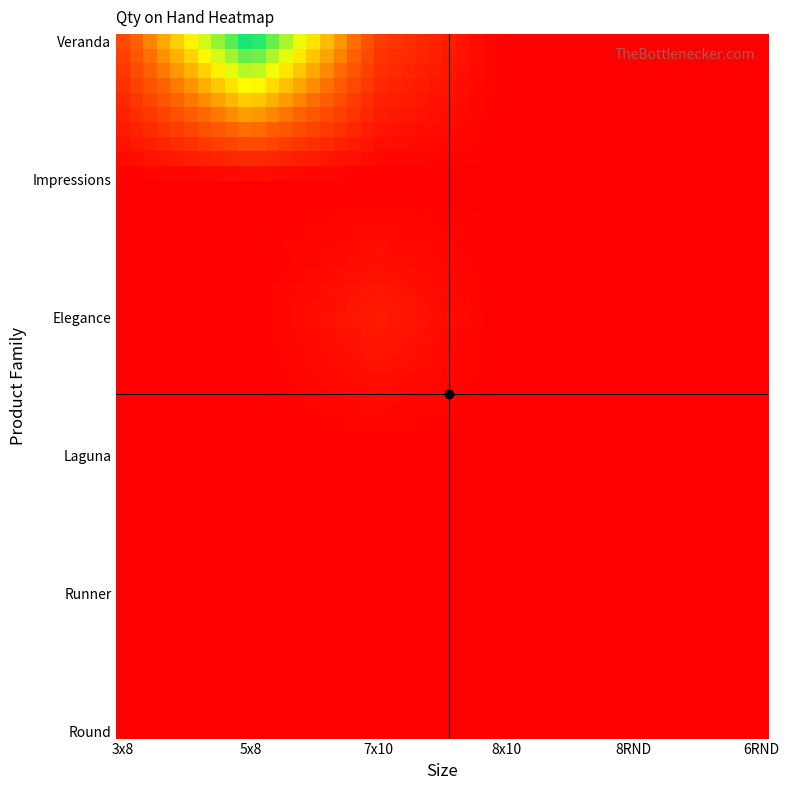

At which category is the sum across all series the highest?

5x8